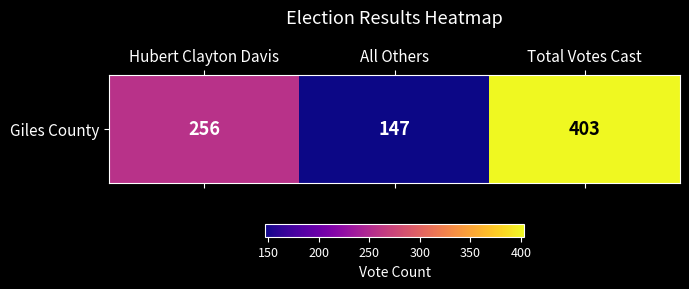

What is the difference between the maximum and minimum values?

256